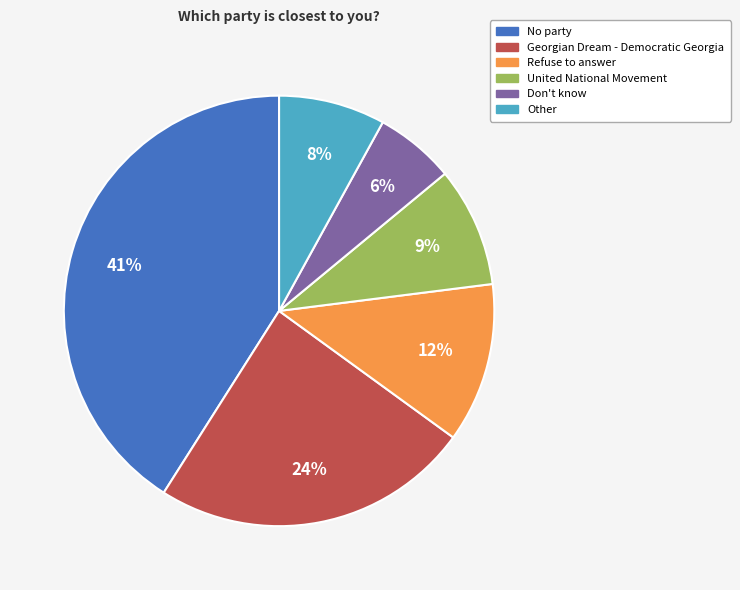

Rank the categories by value from highest to lowest.

No party, Georgian Dream - Democratic Georgia, Refuse to answer, United National Movement, Other, Don't know